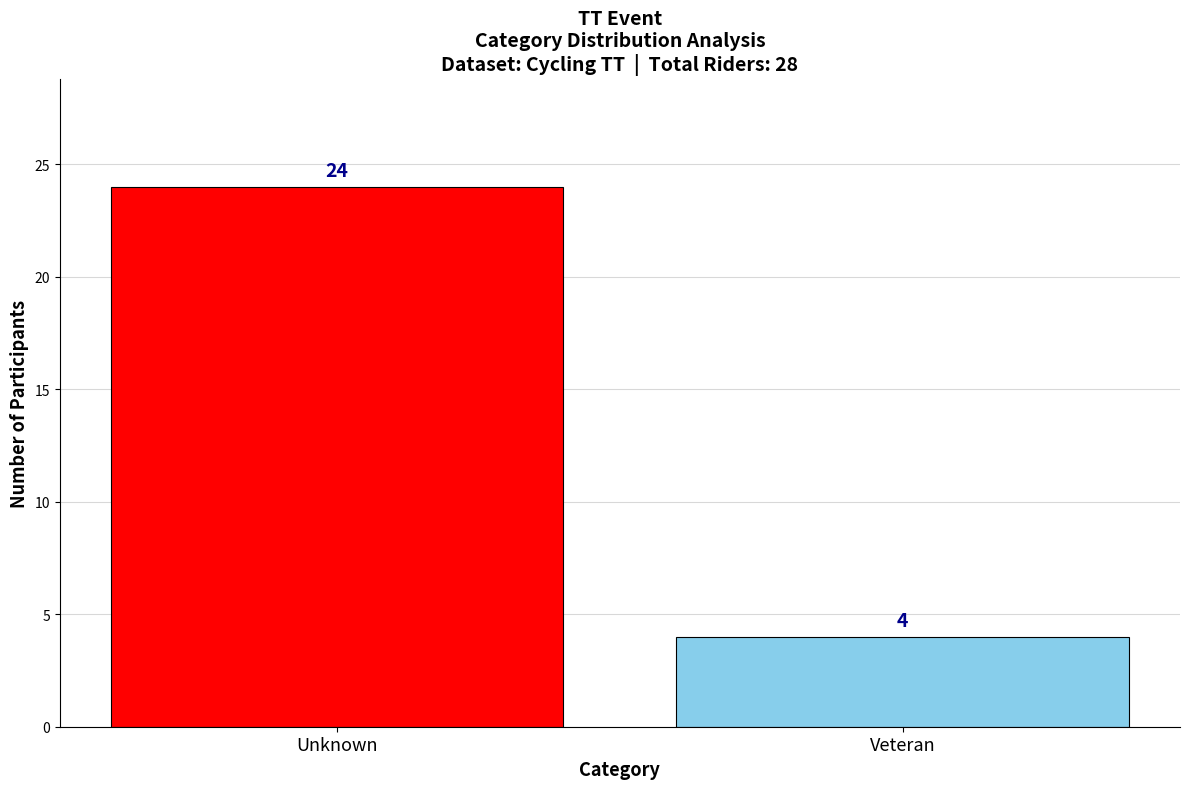

Reading left to right, extract all data points from this chart.

Unknown=24	Veteran=4